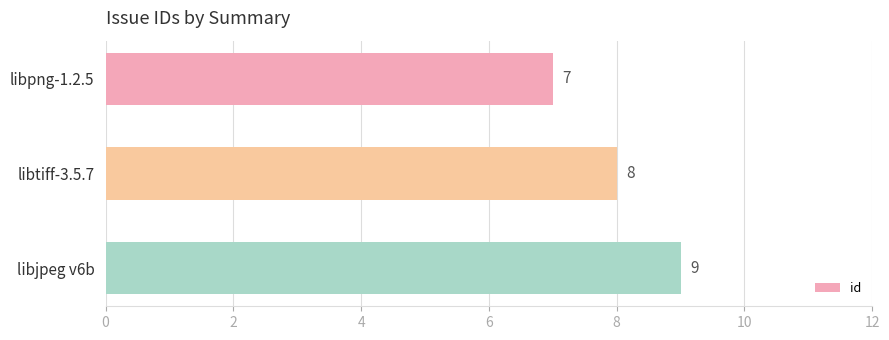

The value at libpng-1.2.5 is 3. True or false?

False